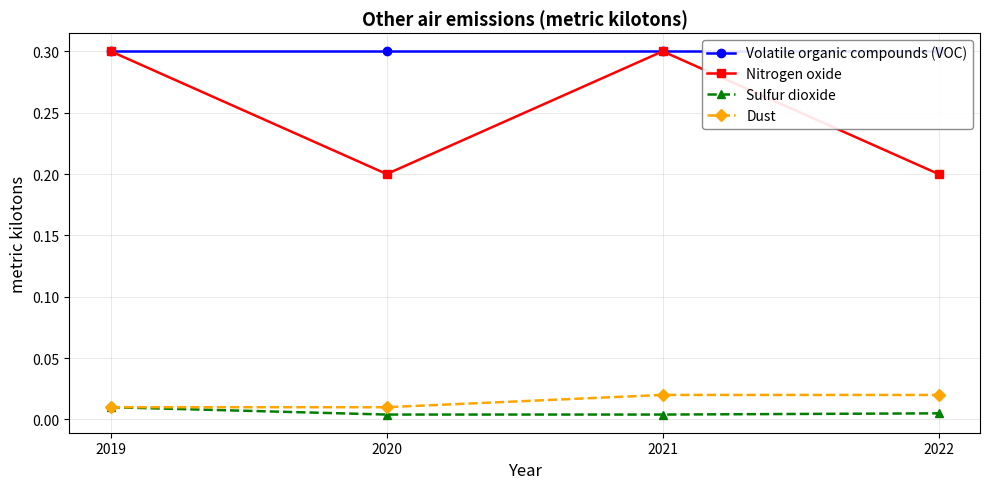

True or false: Nitrogen oxide and Volatile organic compounds (VOC) cross at least once.

False